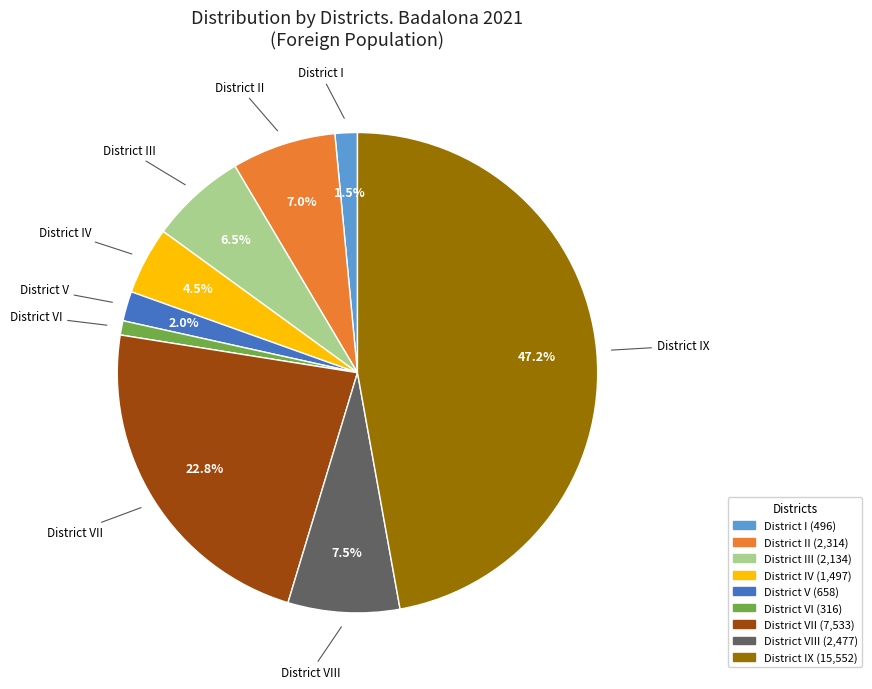

Is there a majority slice in this chart?

No